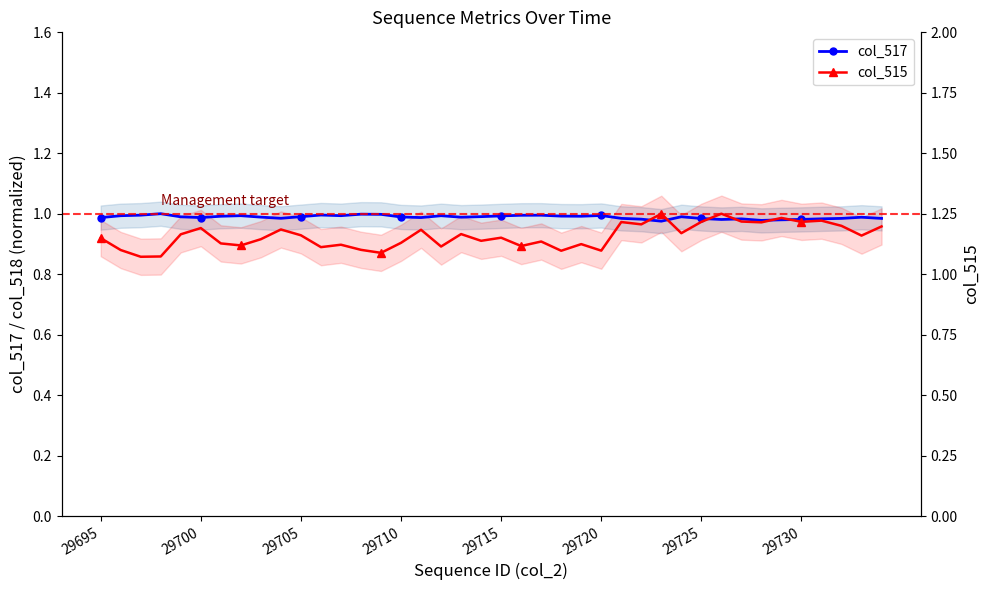

The value of col_517 (normalized) at 29720 is 1.0. True or false?

True